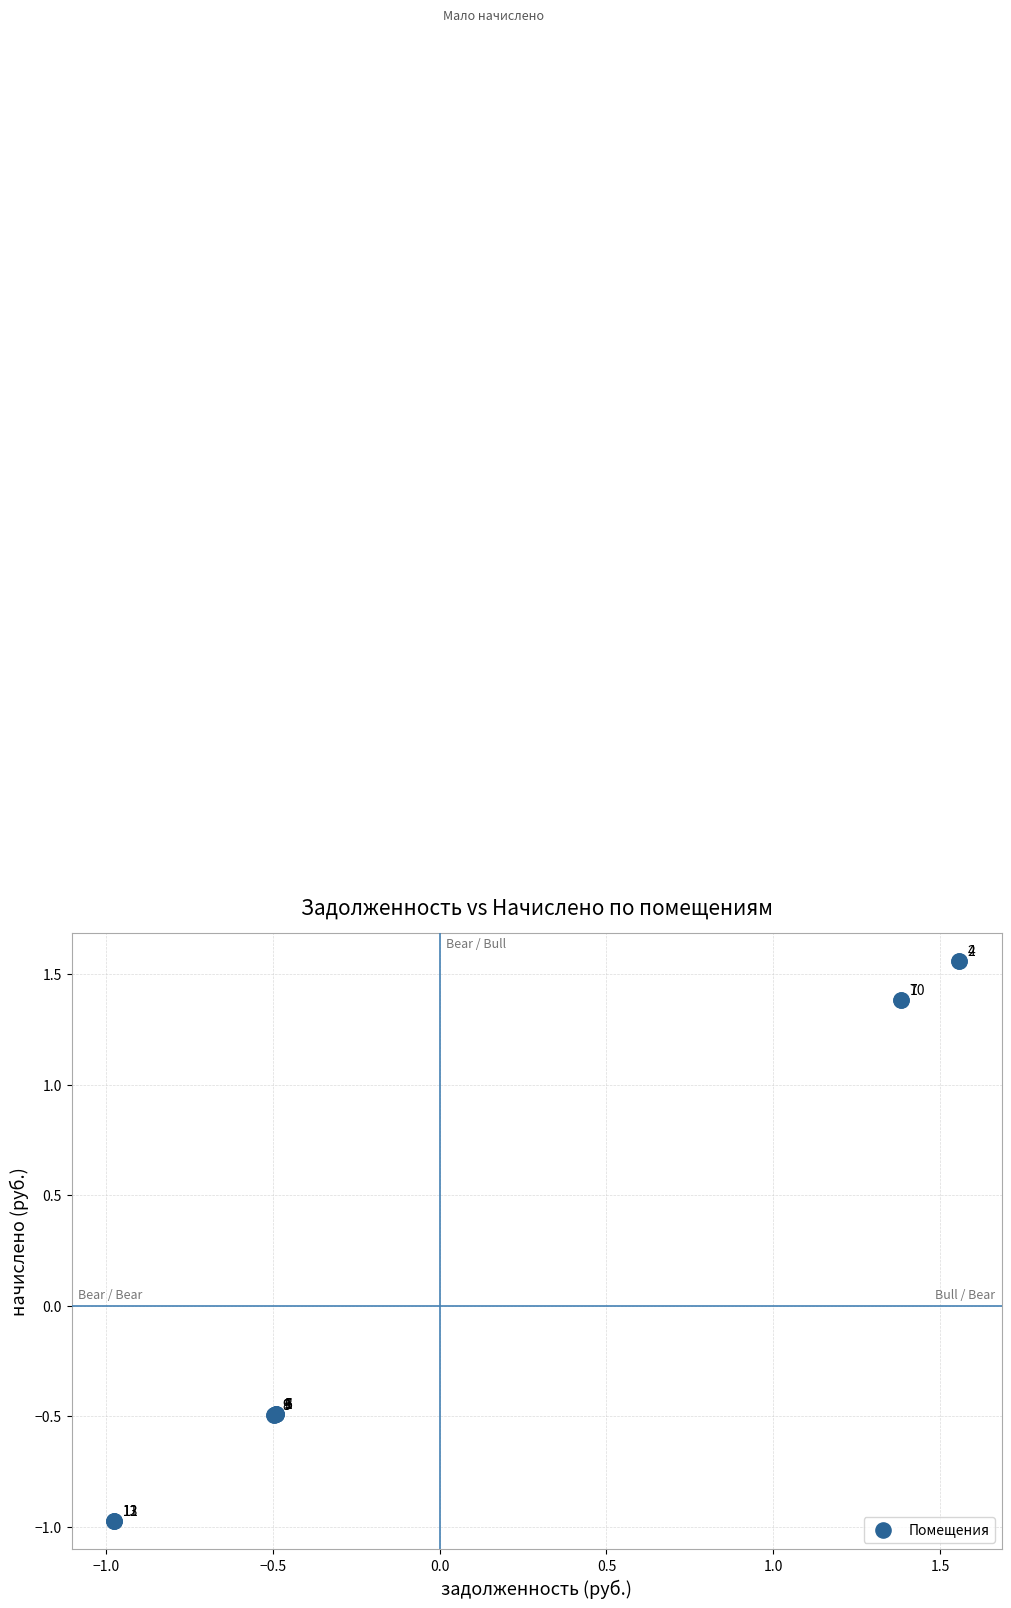

What Y value in the scatter plot is closest to 0?

-0.5